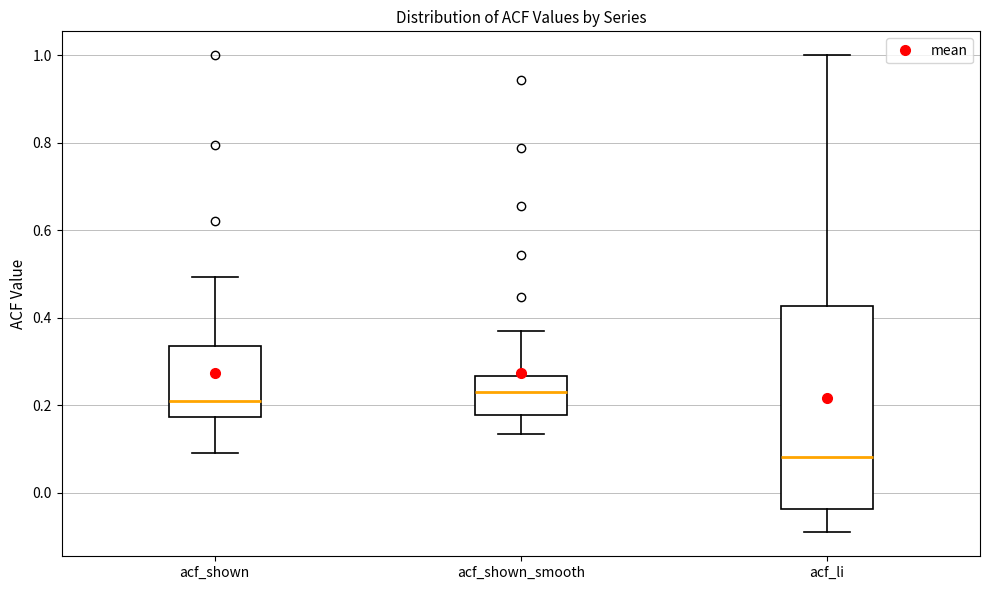

Where is the lower edge of the box for acf_shown on the y-axis? The values are not printed on the chart, so give them approximately, as read against the axis.

0.18